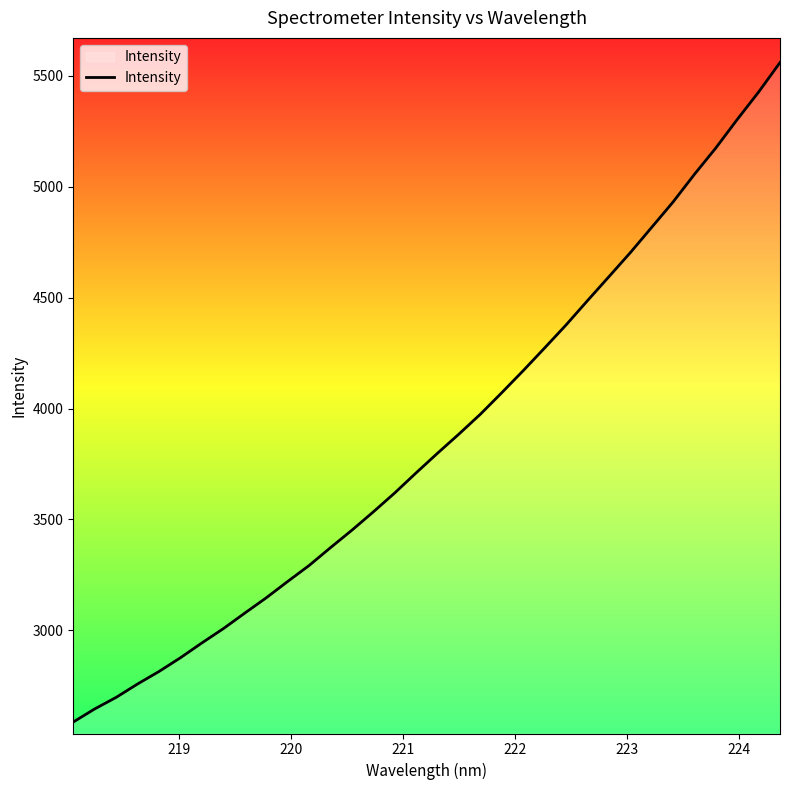

What is the maximum value shown in the chart?

5560.6